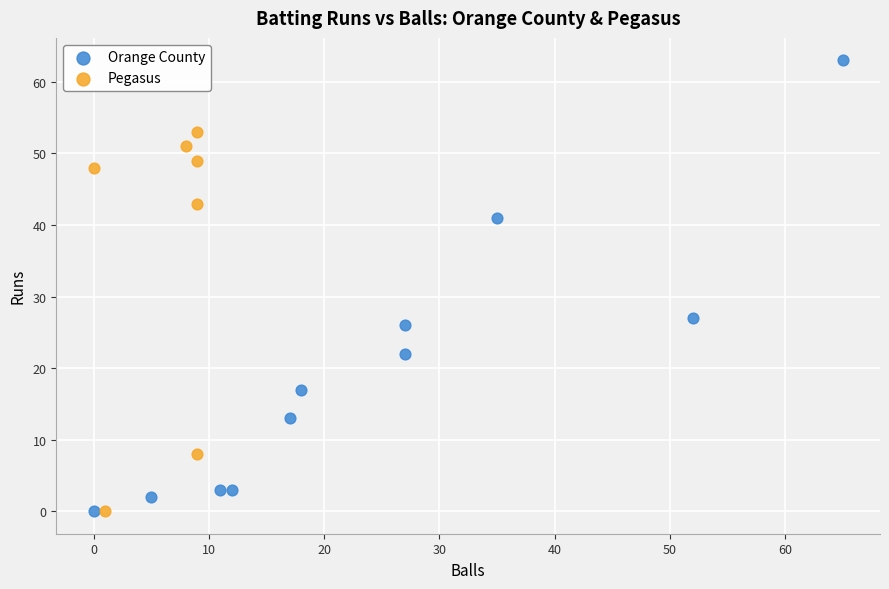

Which series has the largest Y range (max minus min)?

Orange County